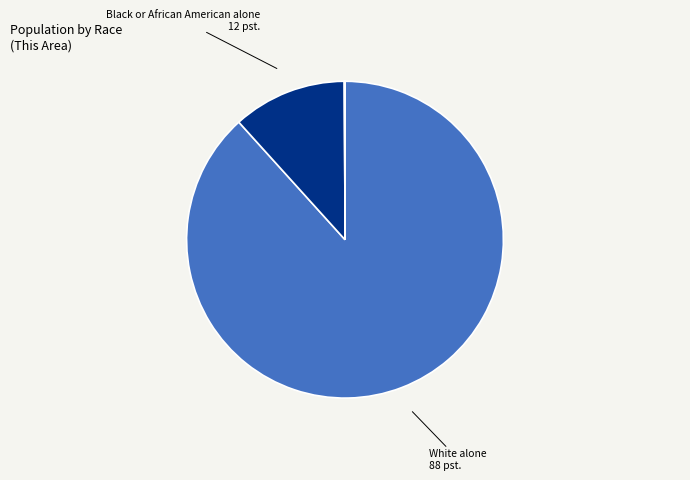

What is the largest slice in the pie chart?

White alone